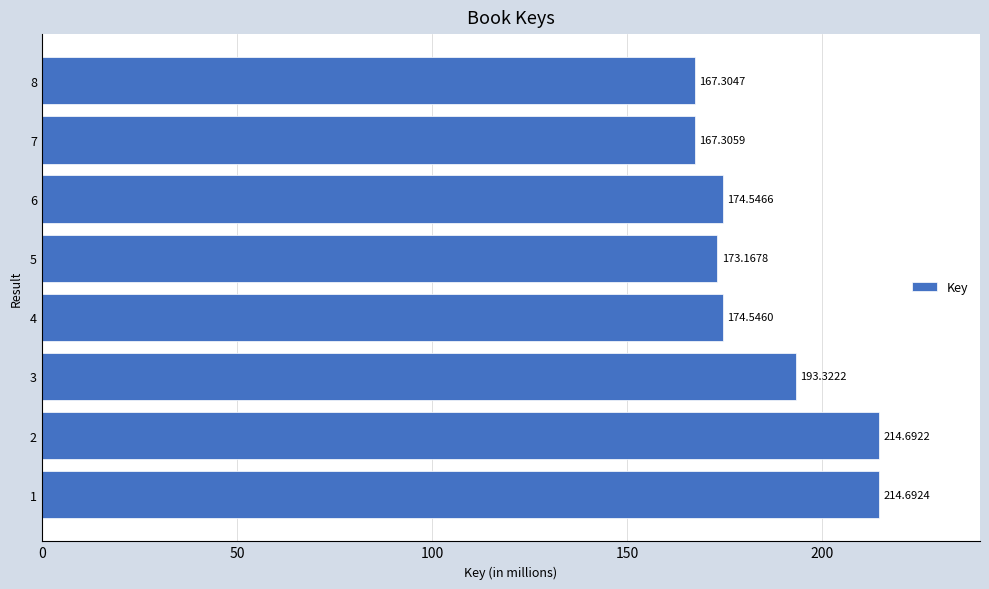

What is the sum of all values?

1479.6